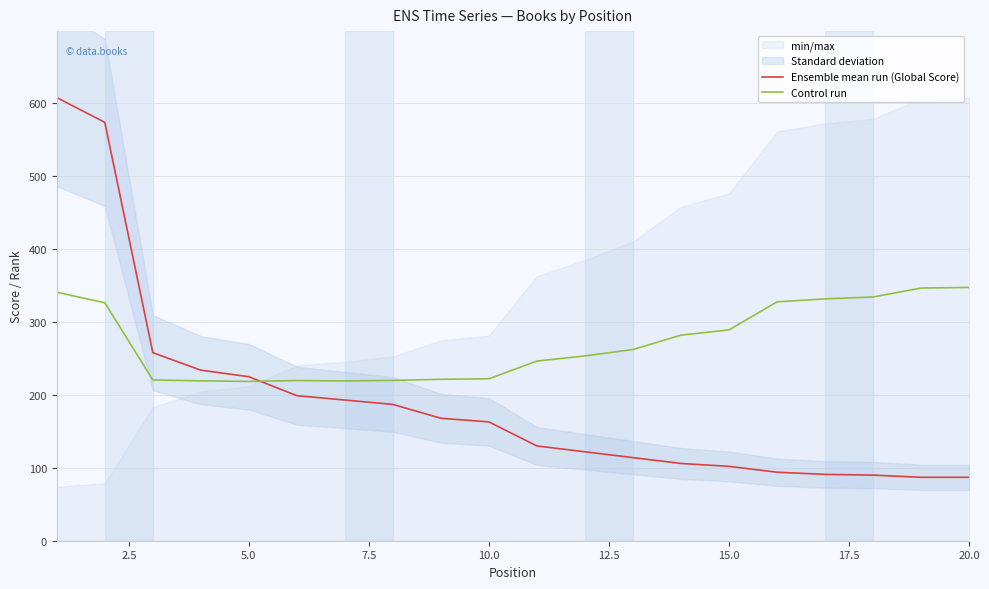

What is the lowest value of the Ensemble mean run (Global Score) series?

87.0